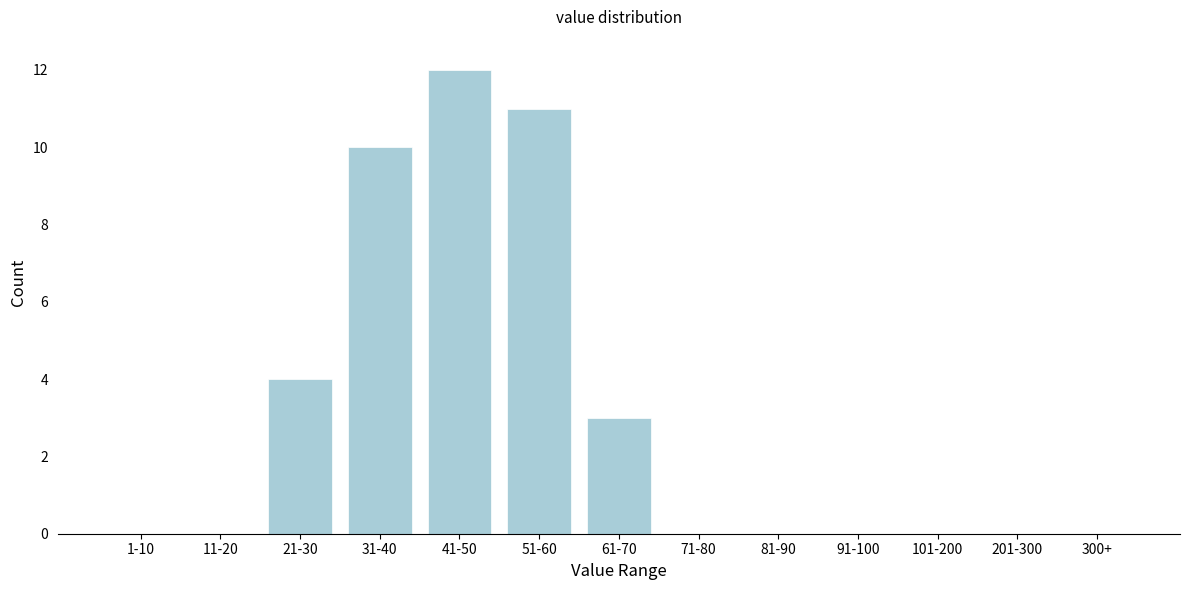

Reading left to right, list all the values displayed in this chart.

1-10=0	11-20=0	21-30=4	31-40=10	41-50=12	51-60=11	61-70=3	71-80=0	81-90=0	91-100=0	101-200=0	201-300=0	300+=0